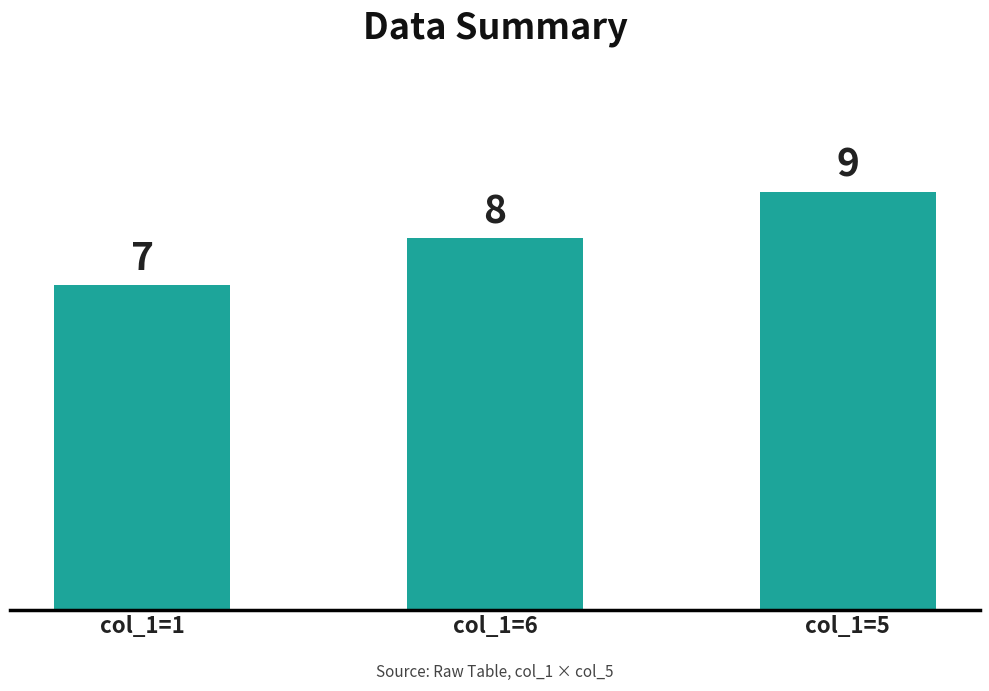

What is the greatest value displayed?

9